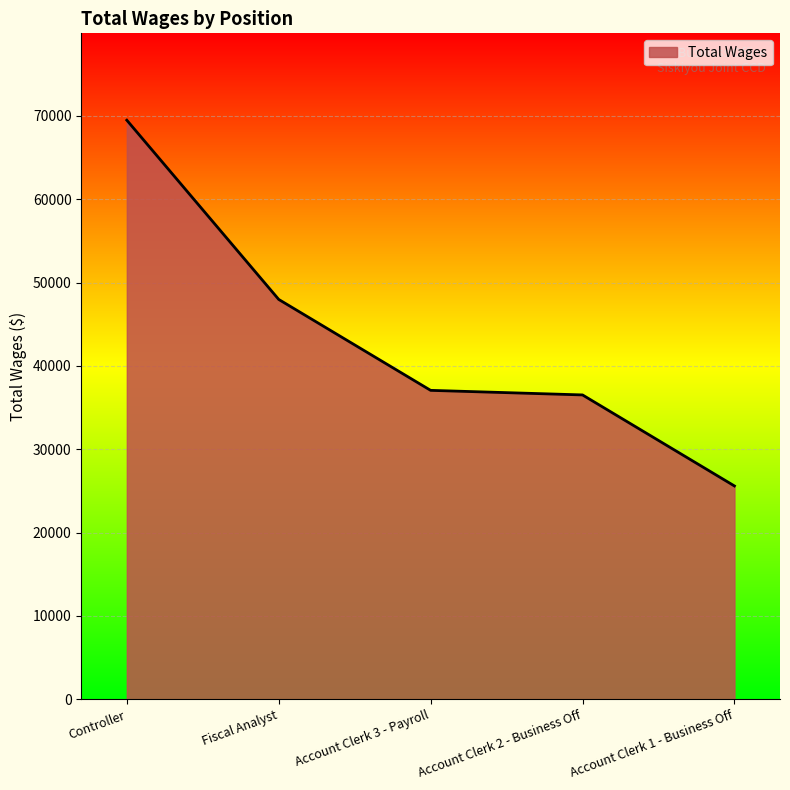

True or false: the data shows 104408 at Controller.

False